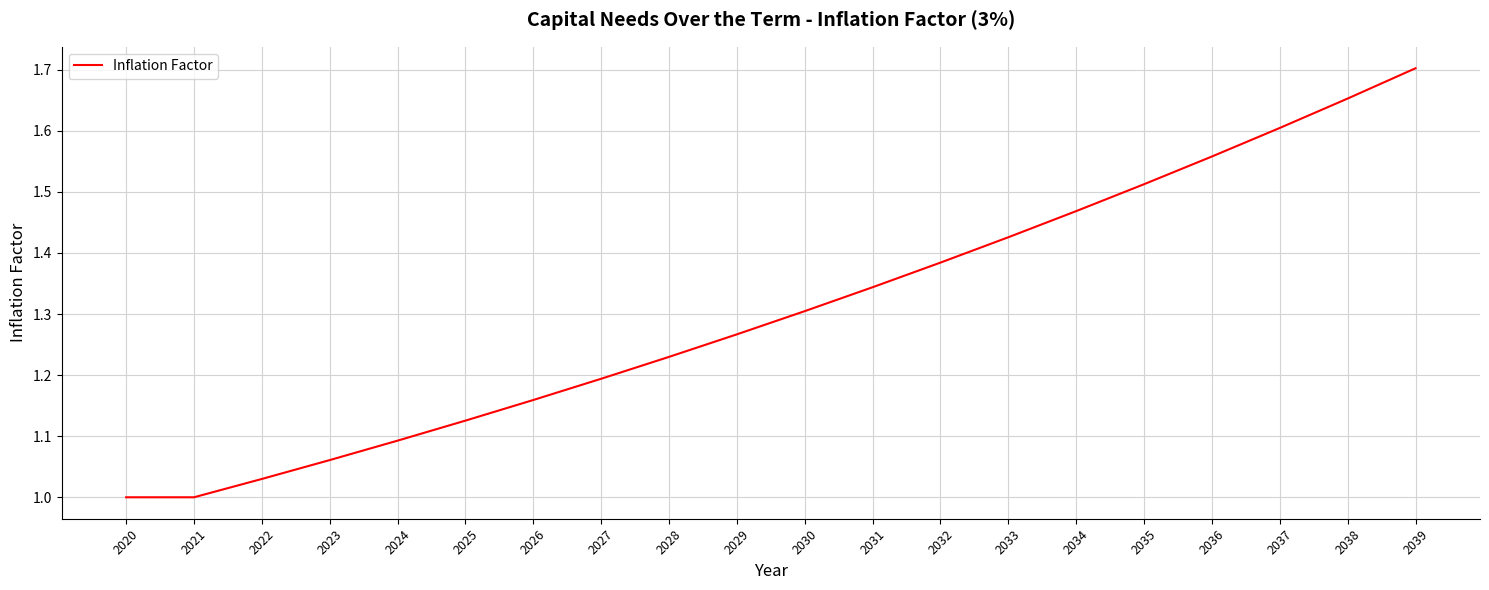

What is the change in value from 2033 to 2039?

+0.3